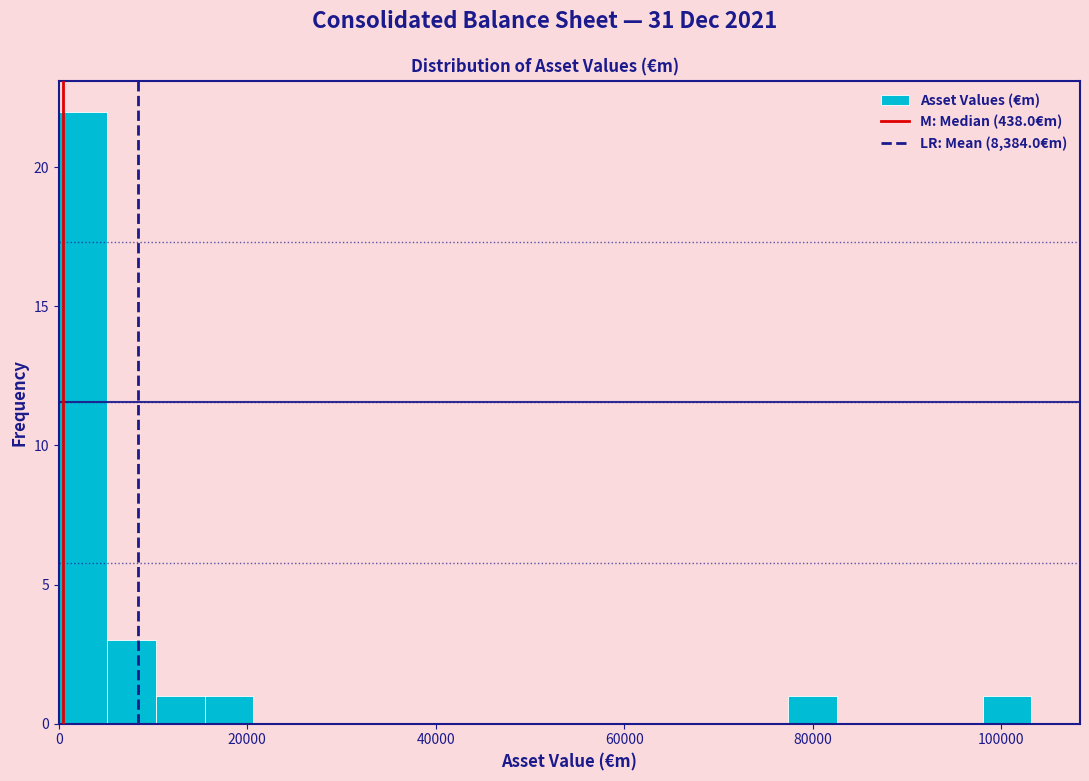

Around what value on the x-axis is the tallest bar? Give the approximate position of its centre, as read against the axis.

2000